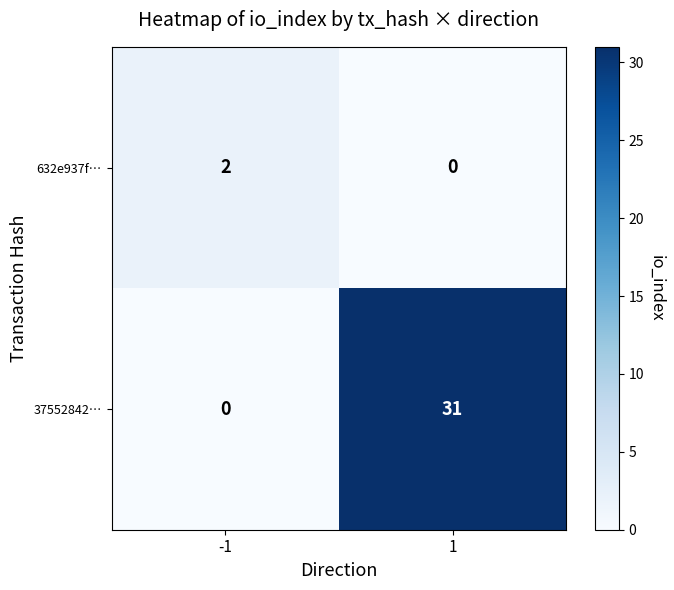

List the series in order of their overall mean, lowest first.

632e937f…, 37552842…